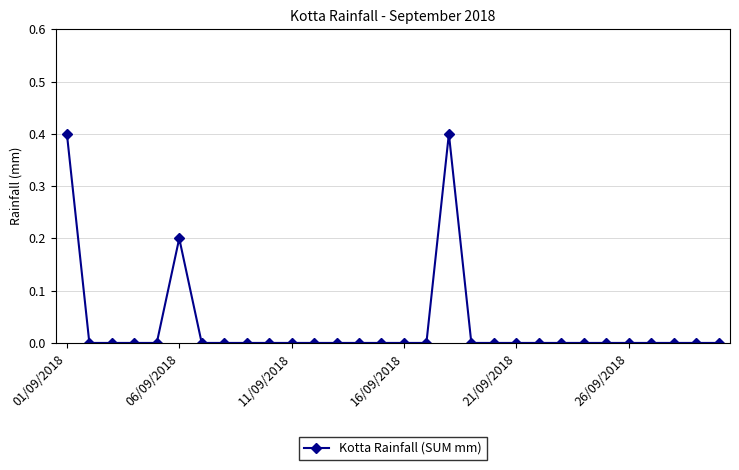

Reading left to right, extract all data points from this chart.

0.4	0.0	0.0	0.0	0.0	0.2	0.0	0.0	0.0	0.0	0.0	0.0	0.0	0.0	0.0	0.0	0.0	0.4	0.0	0.0	0.0	0.0	0.0	0.0	0.0	0.0	0.0	0.0	0.0	0.0